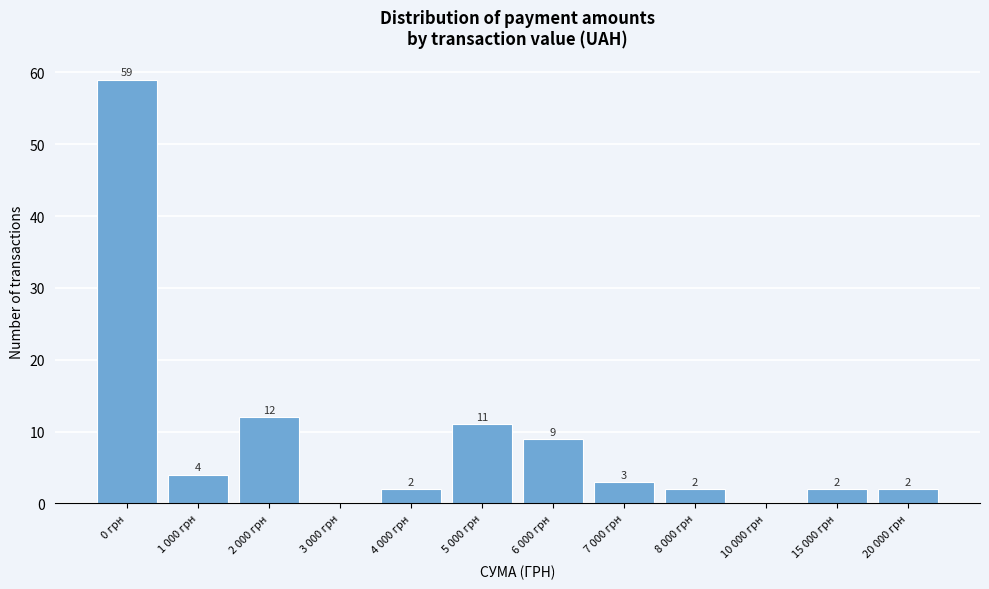

Reading left to right, what are all the values shown in this chart?

0 грн=59	1 000 грн=4	2 000 грн=12	3 000 грн=0	4 000 грн=2	5 000 грн=11	6 000 грн=9	7 000 грн=3	8 000 грн=2	10 000 грн=0	15 000 грн=2	20 000 грн=2